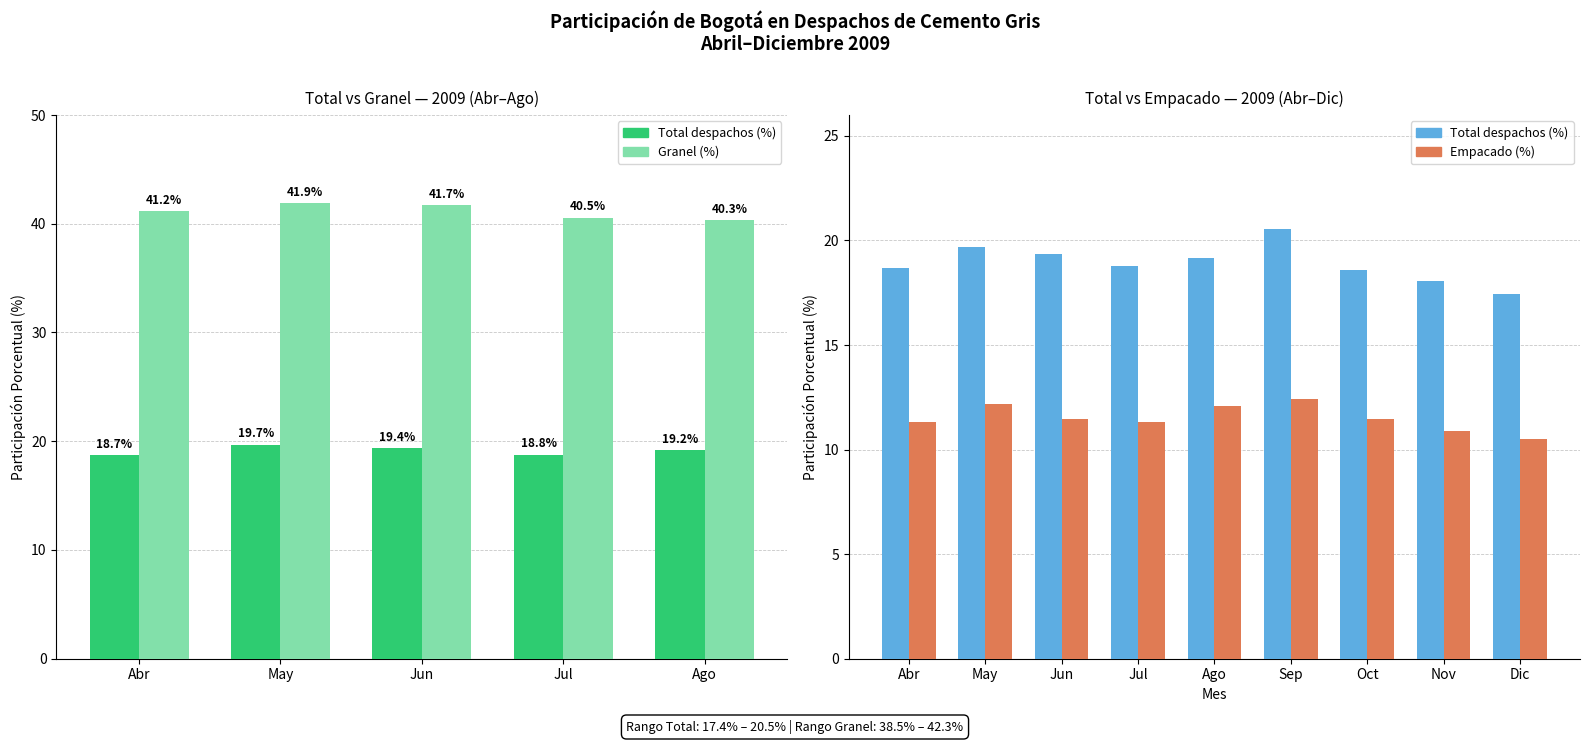

Where is Total despachos nearest to the value 18?

Nov